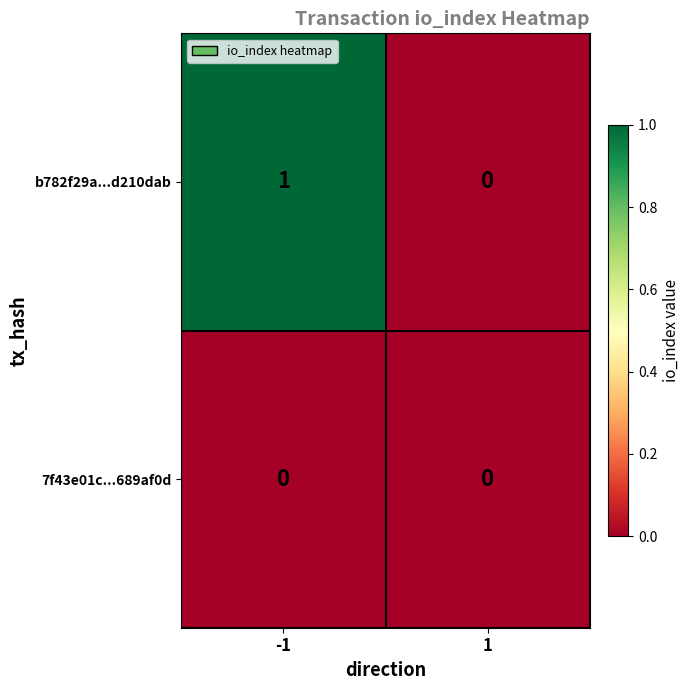

What is the spread (max minus min) of values at -1?

1